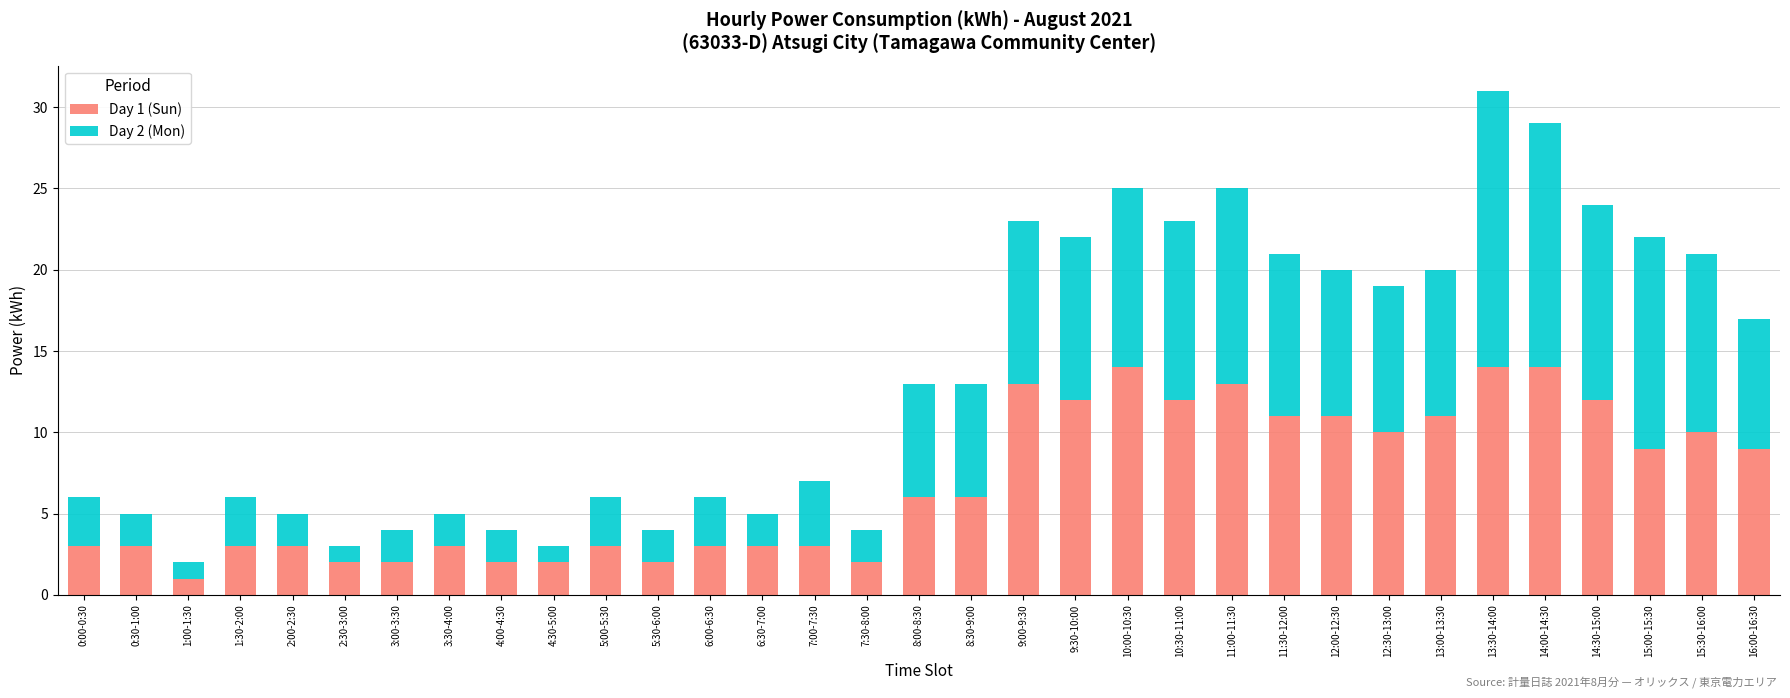

True or false: Day 1 (Sun) has a value of 13 at 16:00-16:30.

False